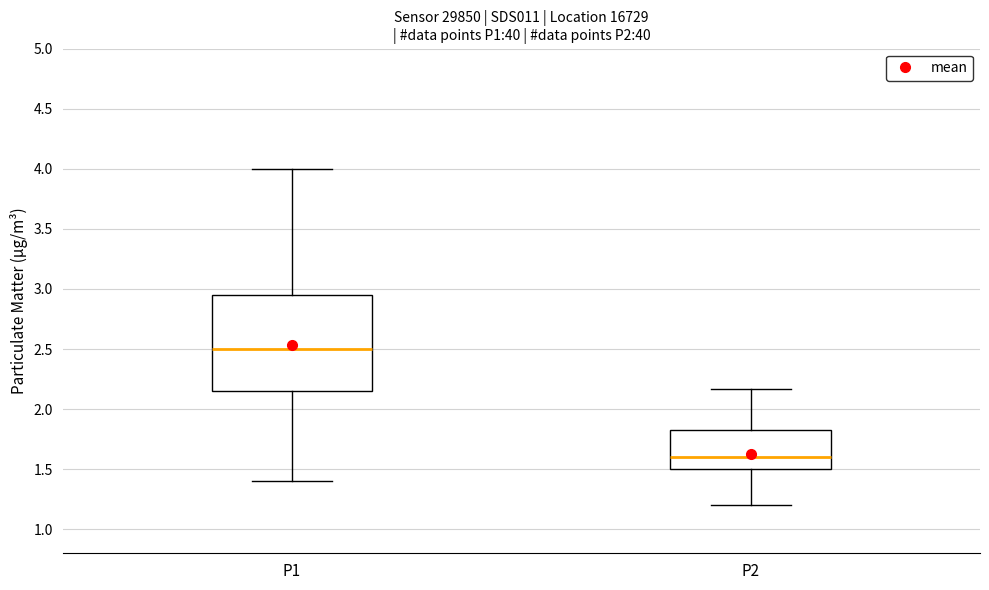

Where is the upper edge of the box for P2 on the y-axis? The values are not printed on the chart, so give them approximately, as read against the axis.

1.85